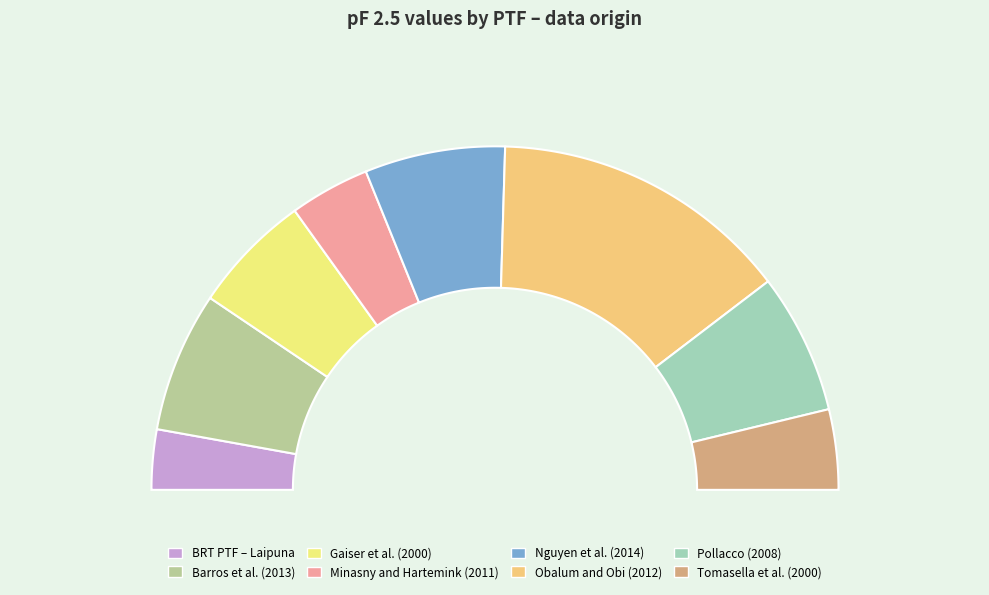

What percentage do Barros et al. (2013) and Gaiser et al. (2000) together represent?

24.5%